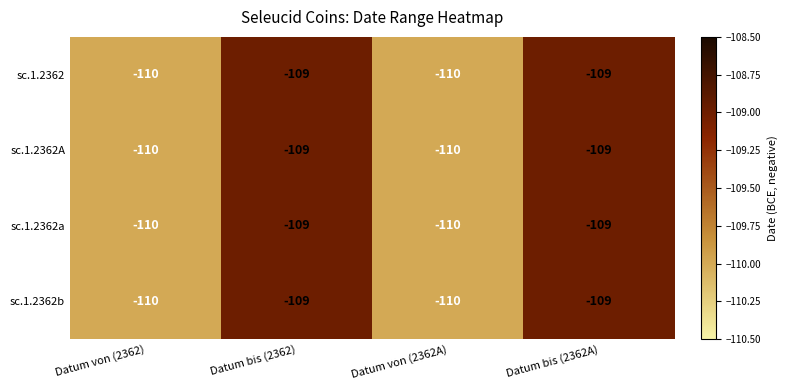

What is the sum of all sc.1.2362b values?

-438